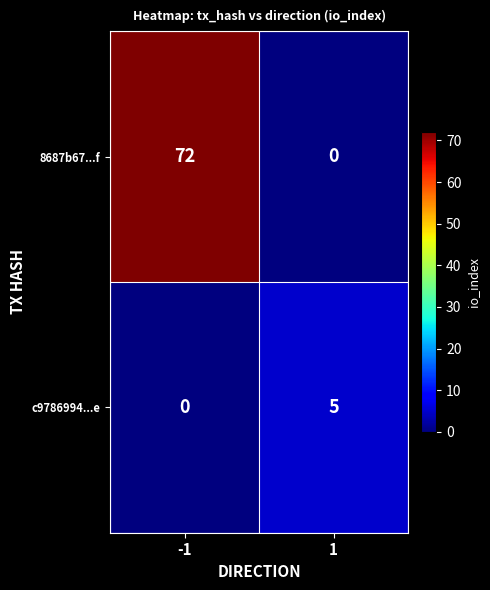

What is the sum of all 8687b67...f values?

72